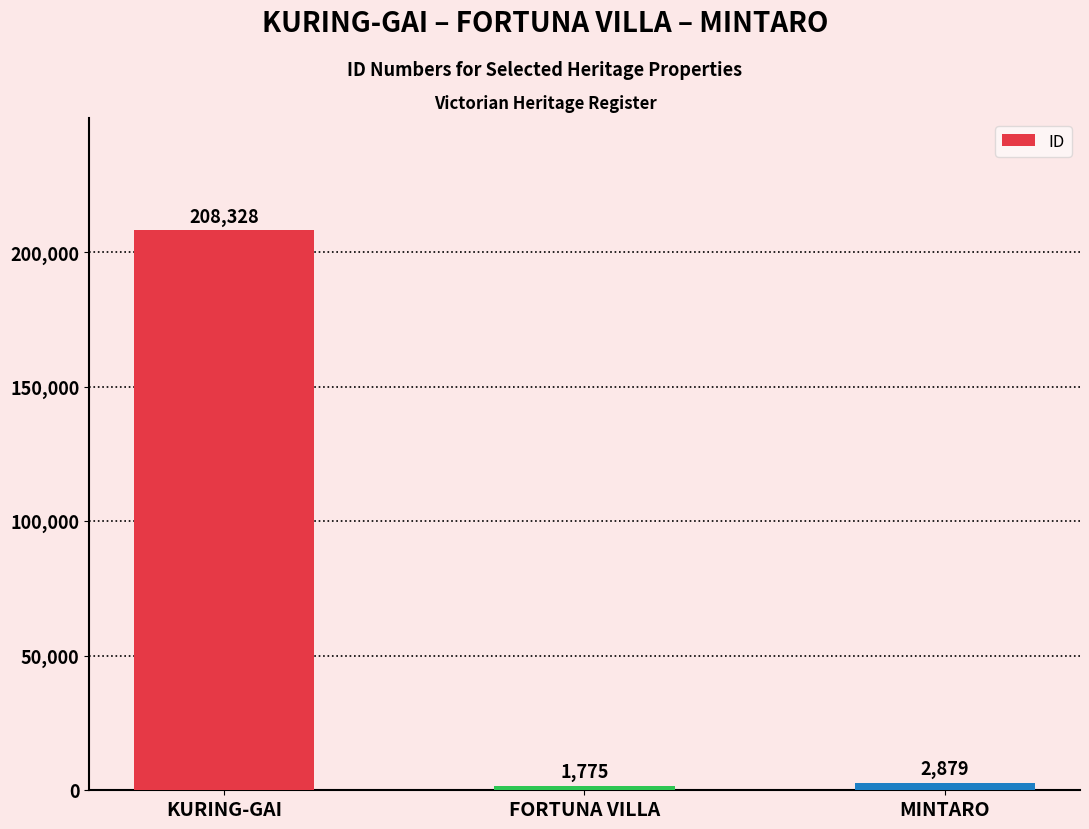

What position from the right is MINTARO?

1